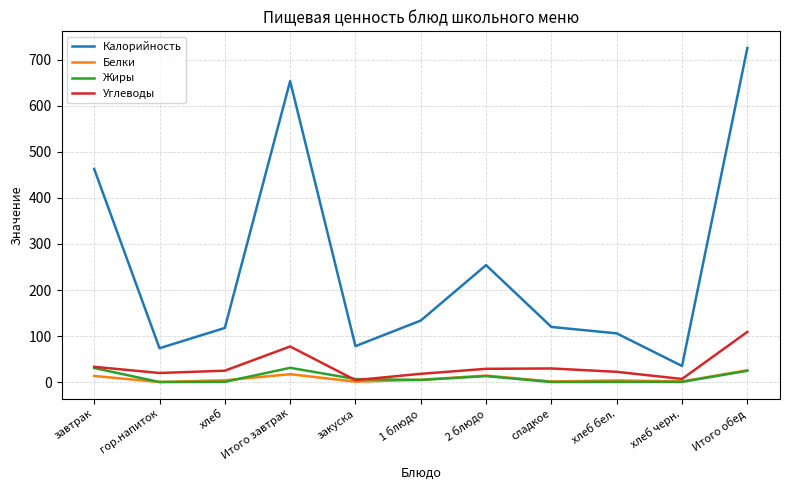

In Калорийность, how many points are higher than both neighbors (excluding endpoints)?

2